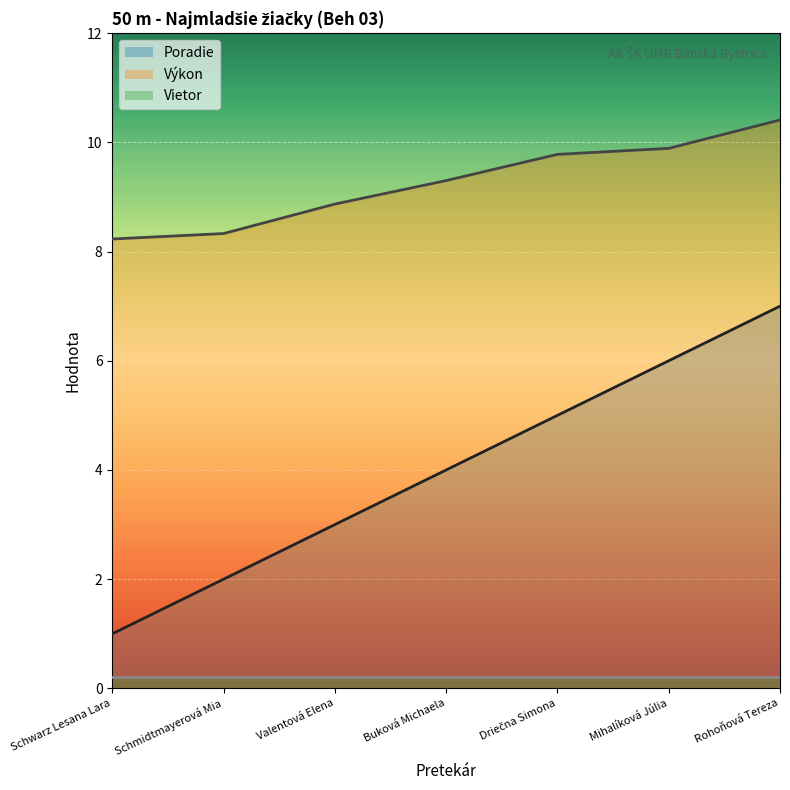

Rank the series by their average value, from highest to lowest.

Výkon, Poradie, Vietor